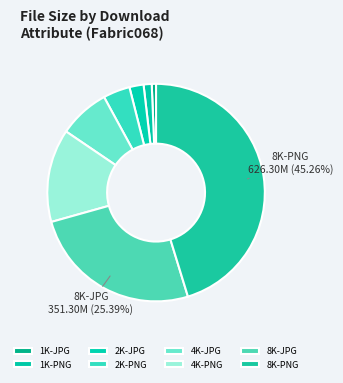

What percentage is the 4K-PNG slice, to the nearest percent?

14%